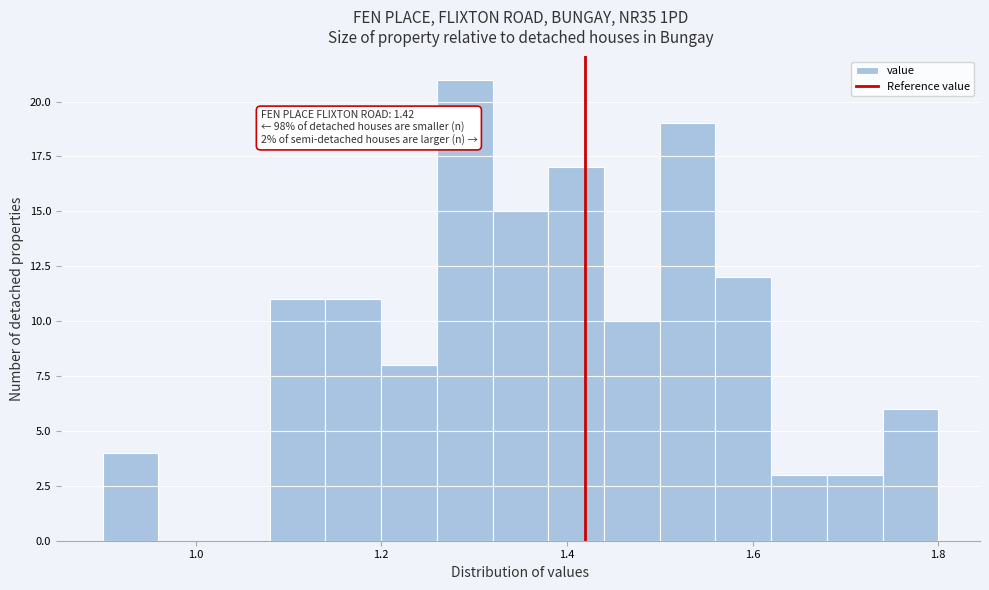

Around what value on the x-axis is the tallest bar? Give the approximate position of its centre, as read against the axis.

1.30